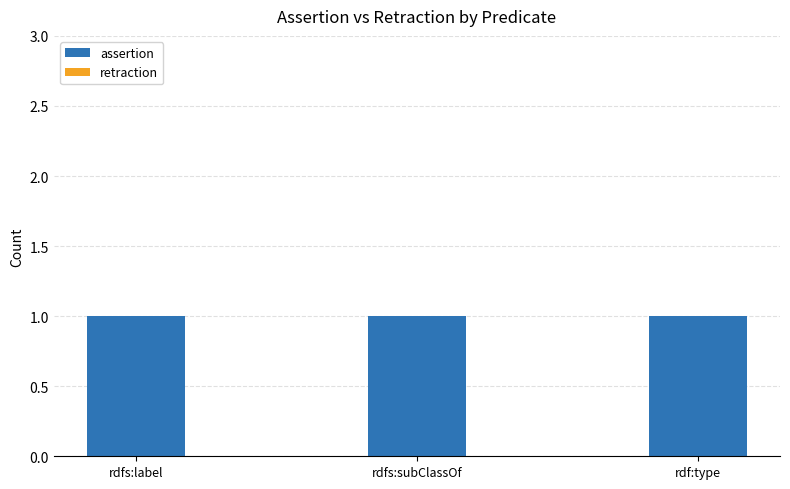

Reading left to right, list all the values displayed in this chart.

assertion: 1	1	1
retraction: 0	0	0